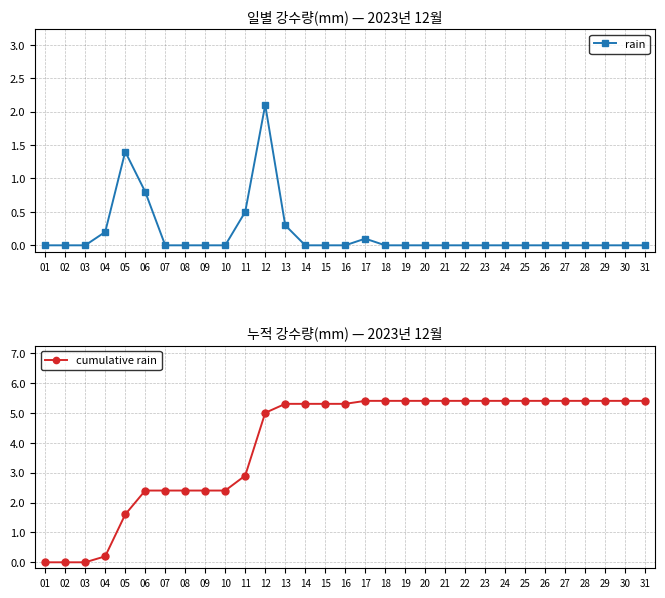

Which category has the highest value in the cumulative rain series?

17